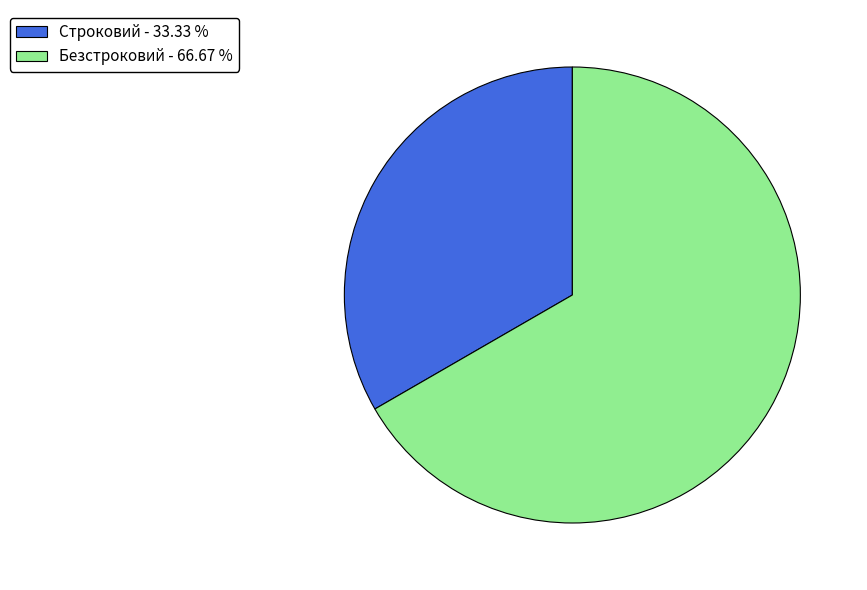

How many segments does this pie chart have?

2